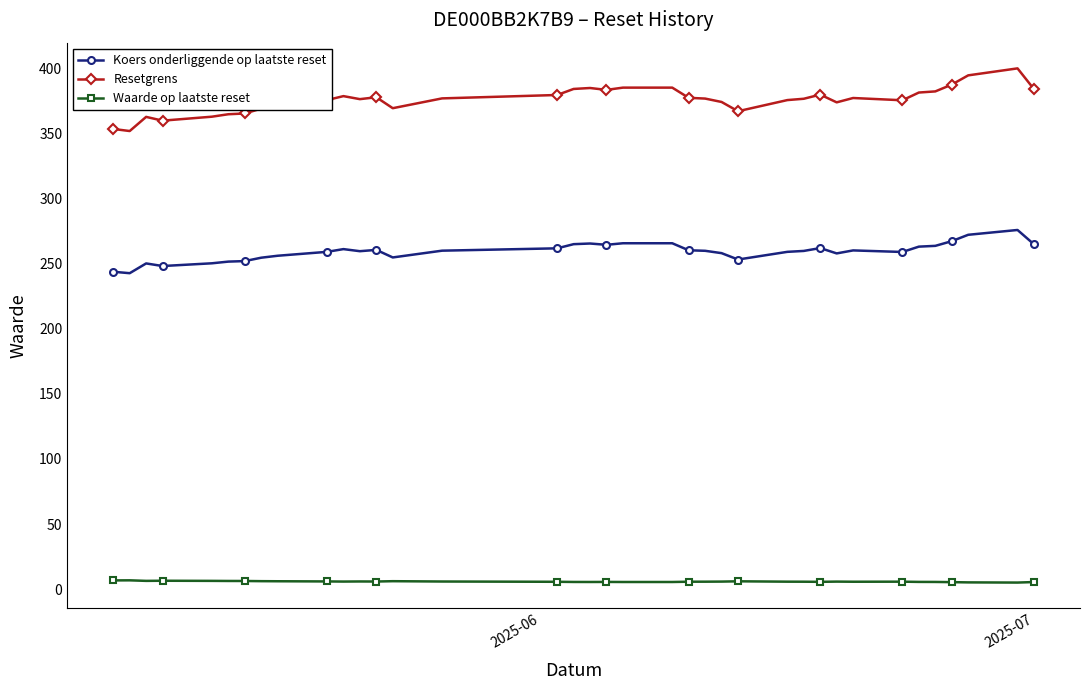

At how many categories does at least one series exceed 152?

37